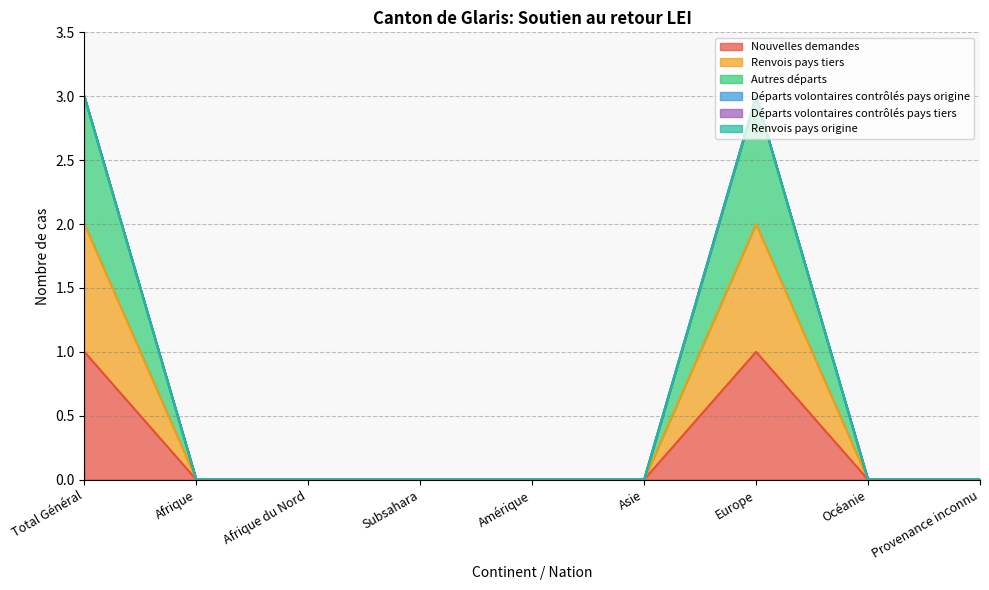

At Subsahara, list the series in order from smallest to largest.

Nouvelles demandes, Renvois pays tiers, Autres départs